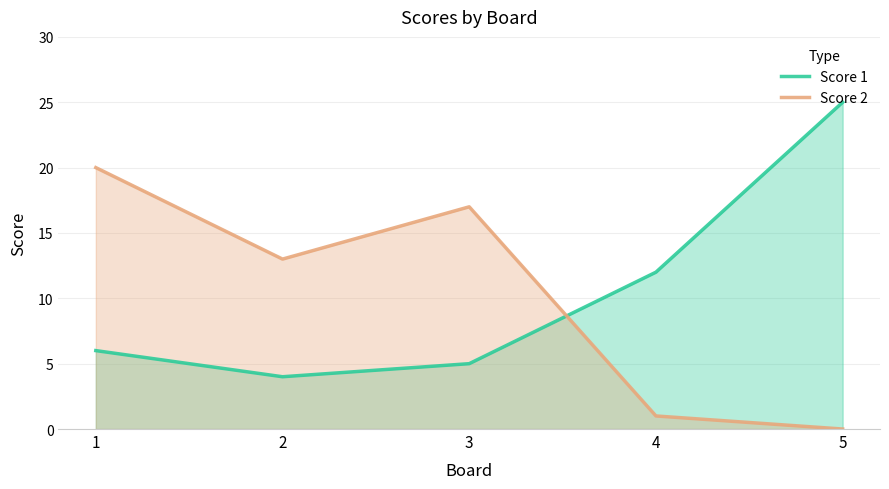

What is the total value across all series at 2?

17